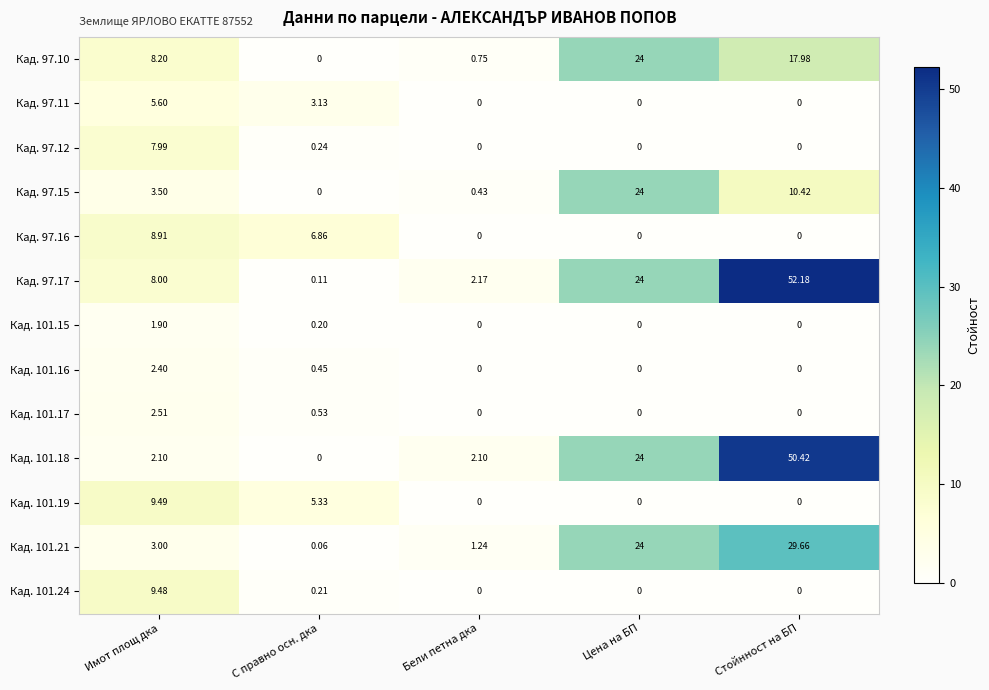

At which label does Кад. 101.18 reach its minimum?

С правно осн. дка